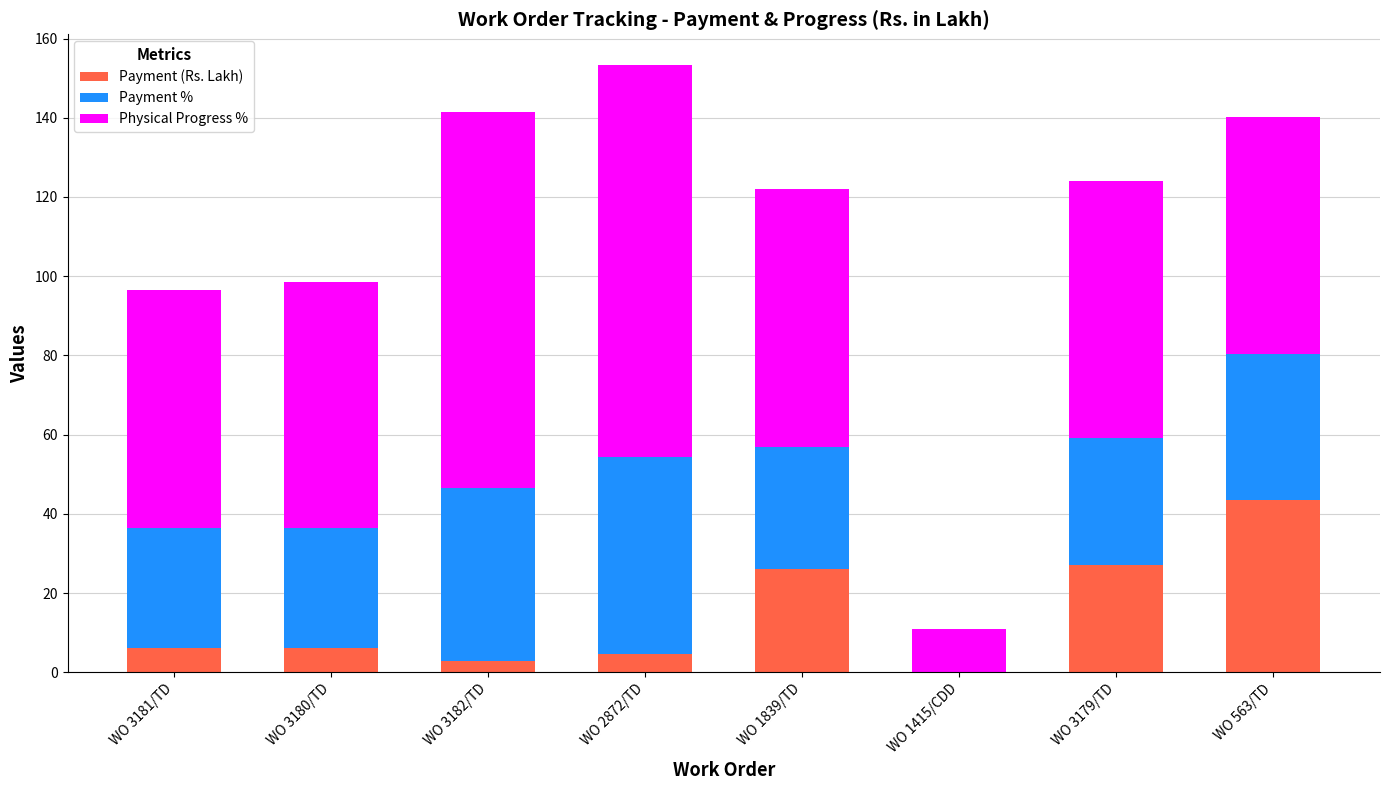

What is the highest value of the Payment (Rs. Lakh) series?

43.6